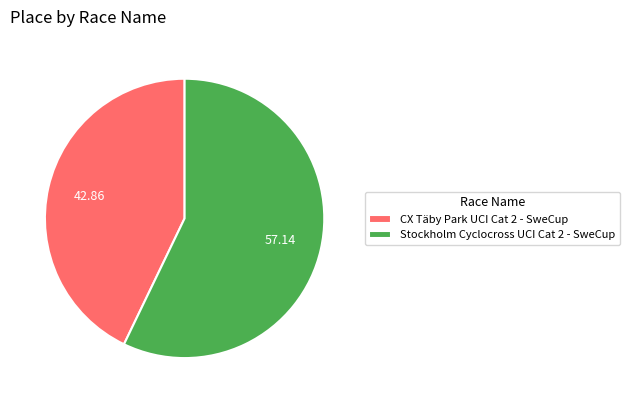

Which has a higher value, Stockholm Cyclocross UCI Cat 2 - SweCup or CX Täby Park UCI Cat 2 - SweCup?

Stockholm Cyclocross UCI Cat 2 - SweCup